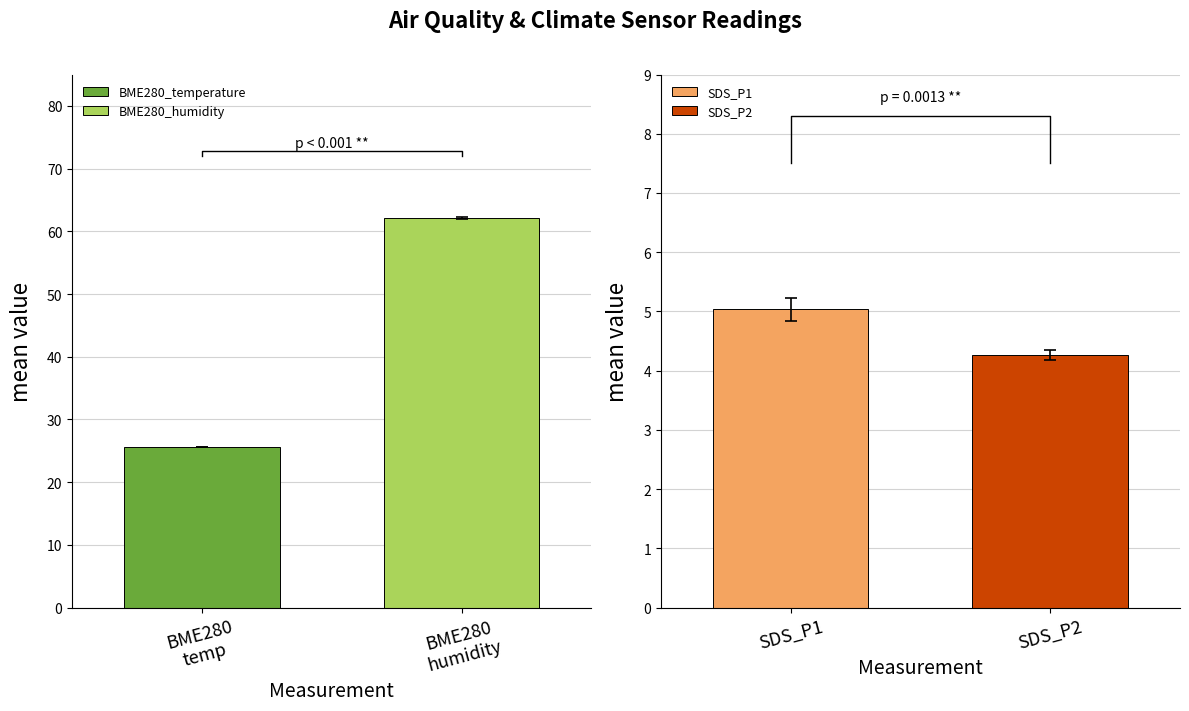

Rank the series by their maximum value, from highest to lowest.

BME280_humidity, BME280_temperature, SDS_P1, SDS_P2